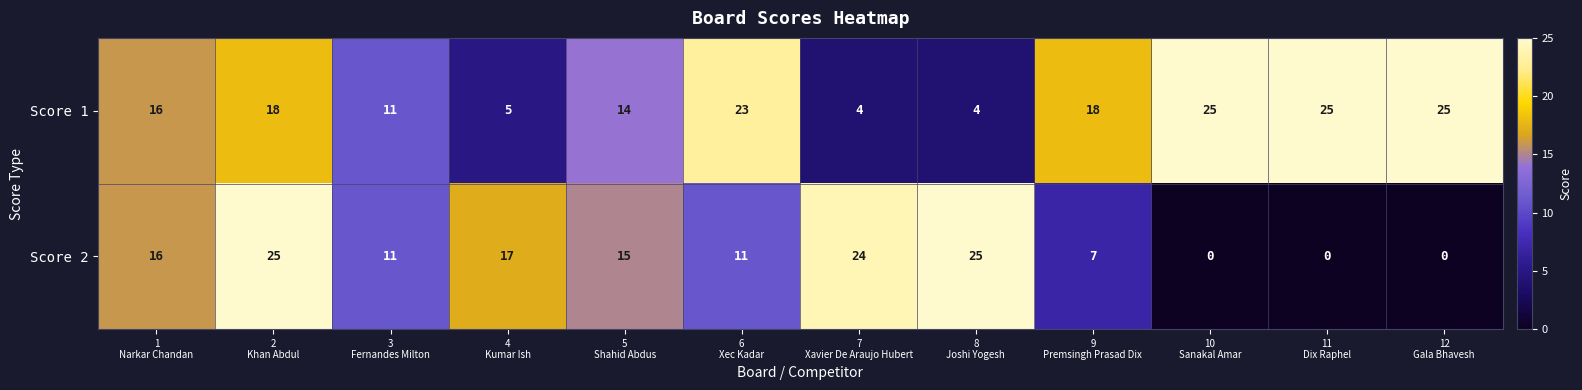

What is the sum of all Score 2 values?

151